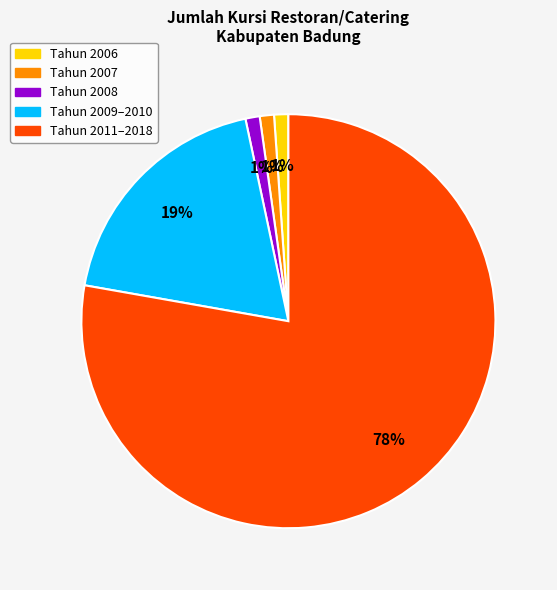

How many segments does this pie chart have?

5